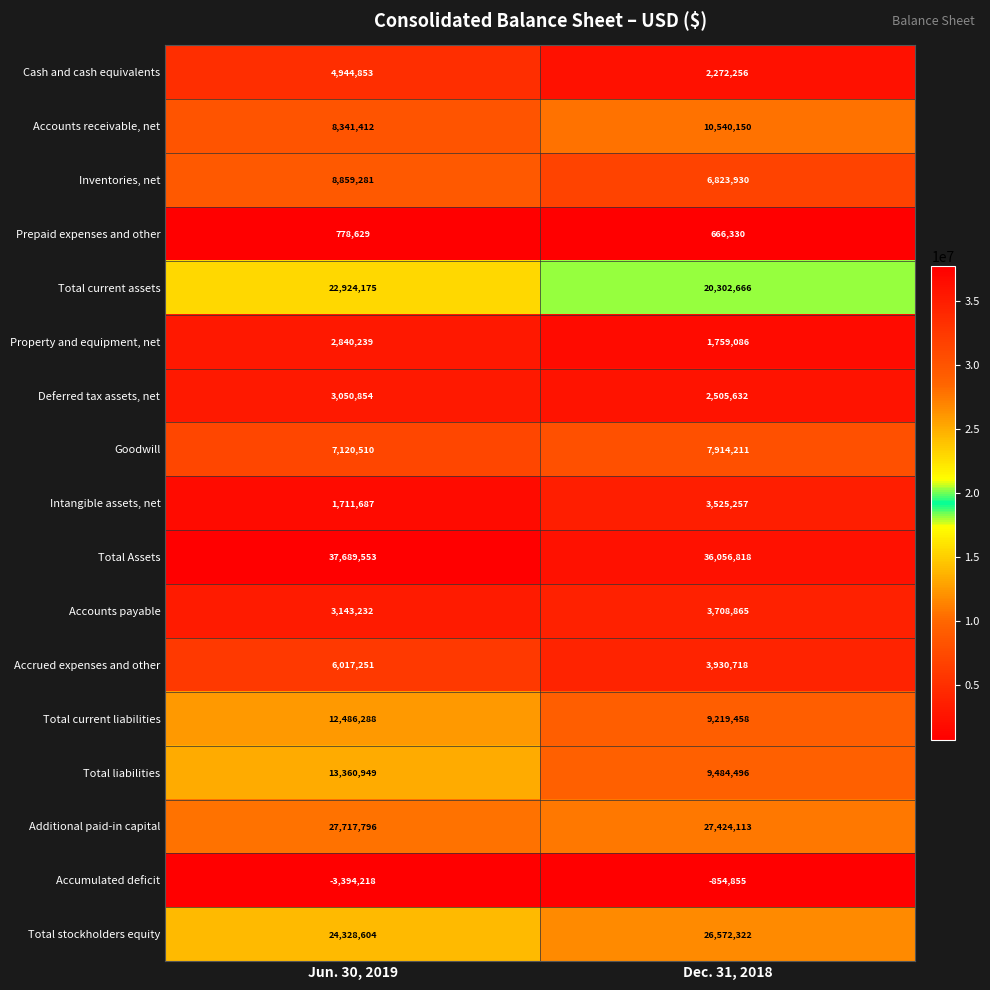

What is the total value across all series at Dec. 31, 2018?

171851453